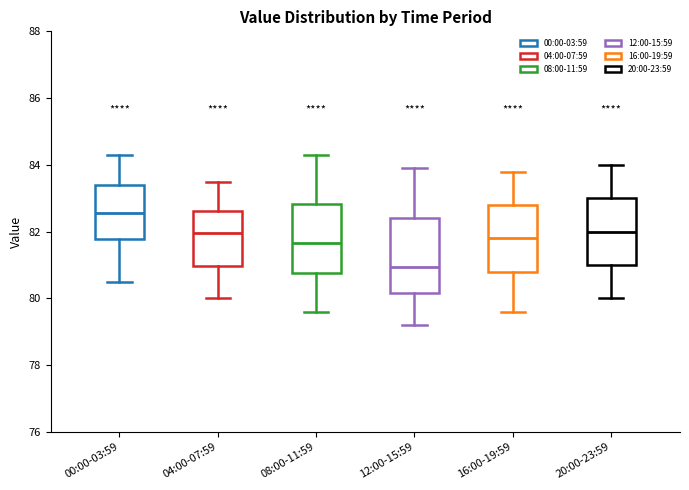

Where does the lower whisker of the box for 08:00-11:59 end on the y-axis? The values are not printed on the chart, so give them approximately, as read against the axis.

79.6